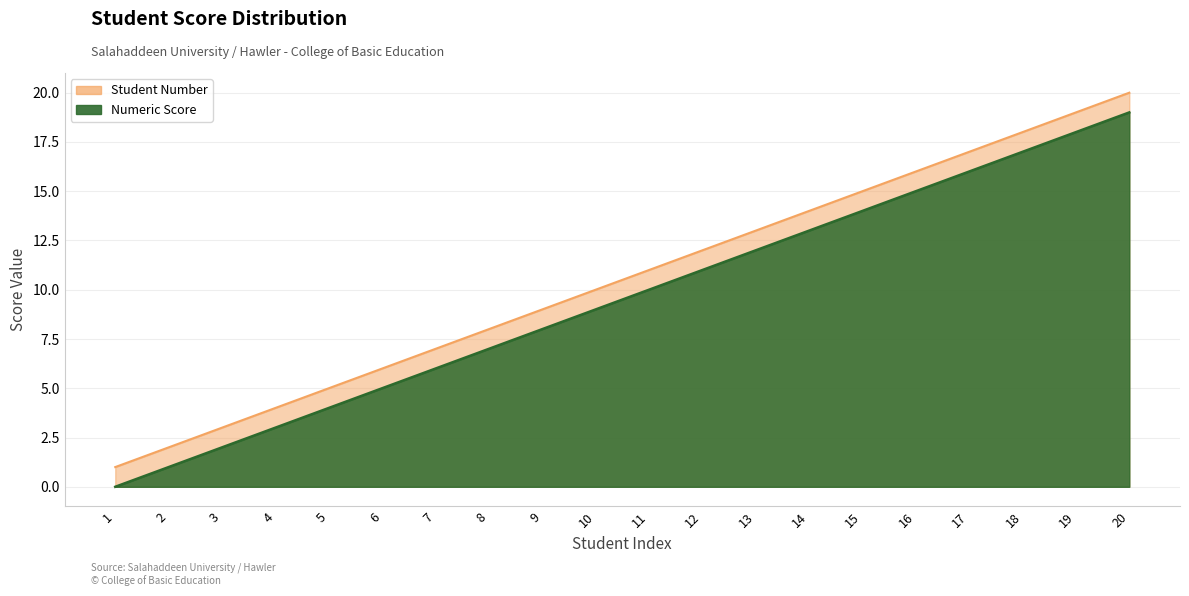

The Numeric Score series shows 5 at 15. True or false?

False